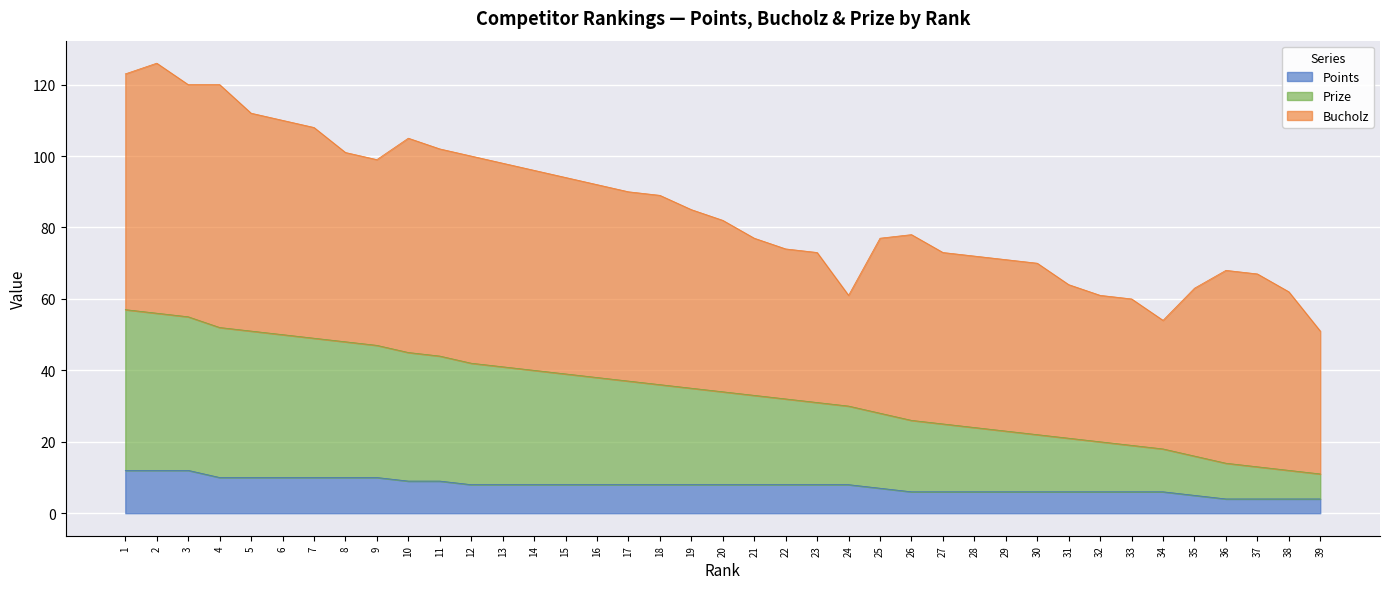

How many lines are shown in the chart?

3